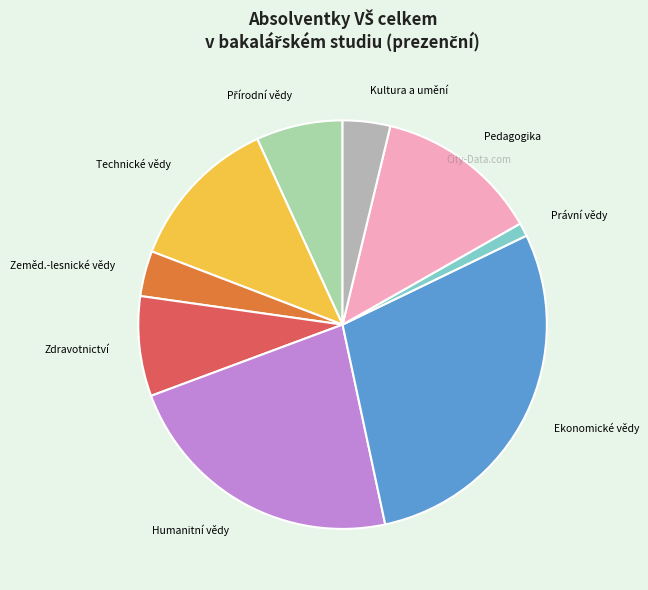

The Ekonomické vědy slice represents 36% of the pie. True or false?

False